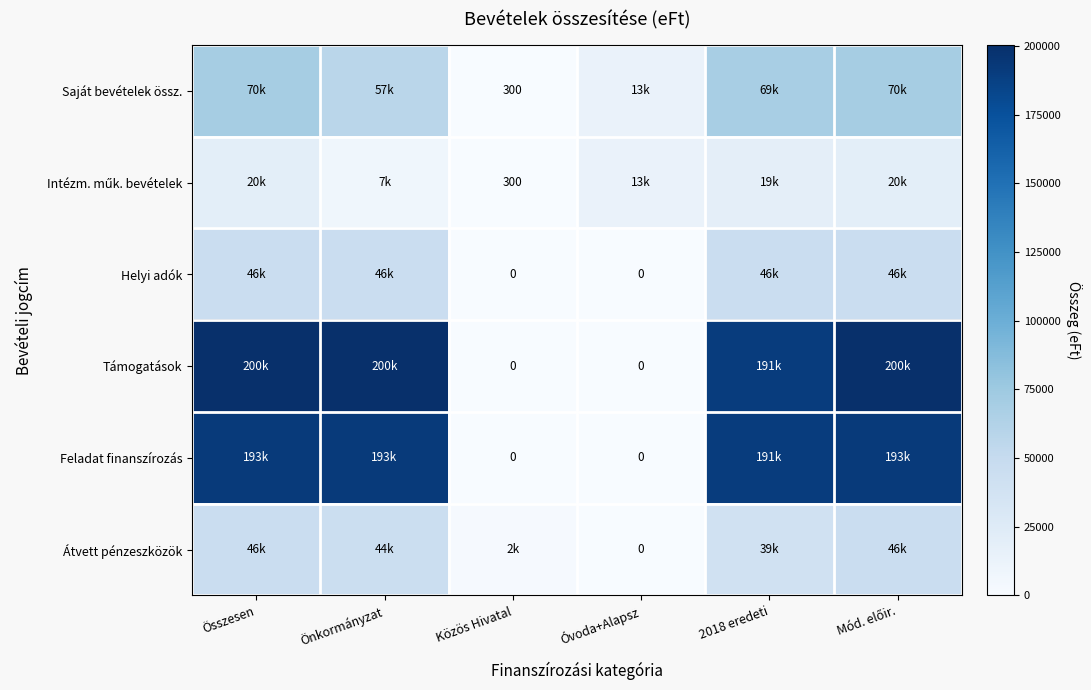

At how many categories does at least one series exceed 166305?

4